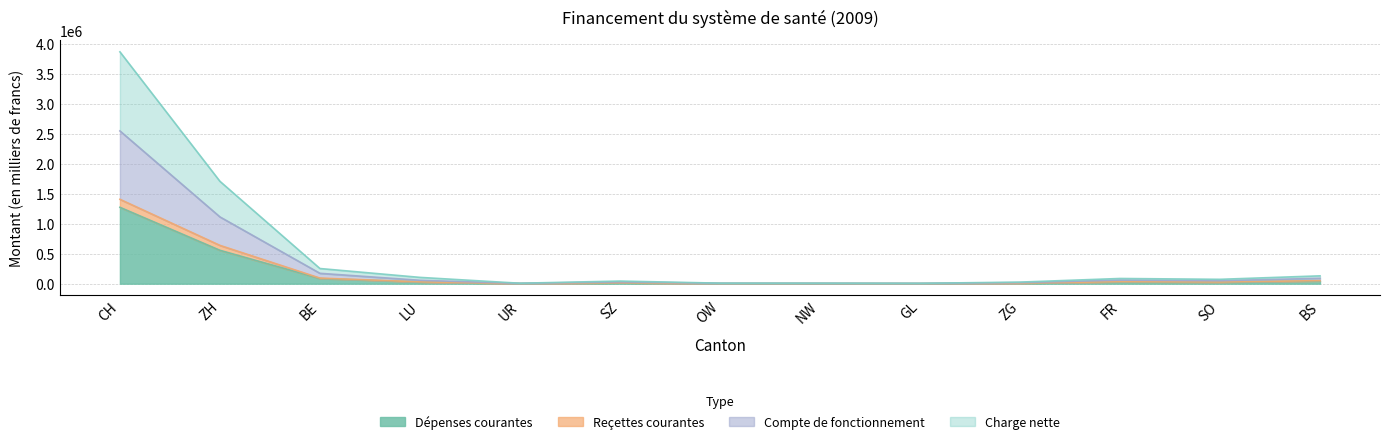

What is the value of the Dépenses courantes point at the 2nd from the left?

558246.6